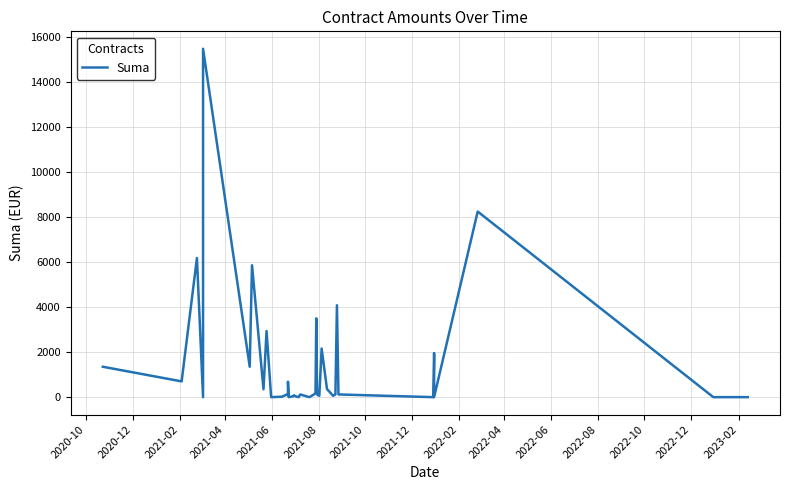

What is the difference between the second highest and minimum values?

8243.5